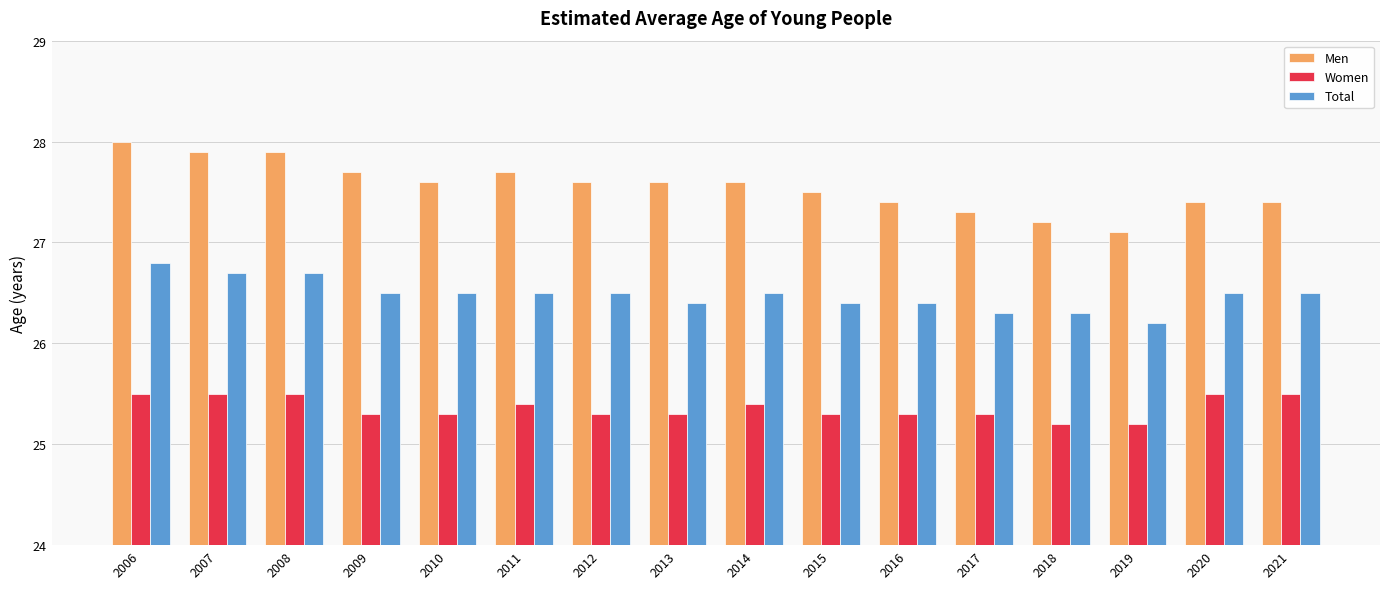

The Men series shows 27.1 at 2019. True or false?

True